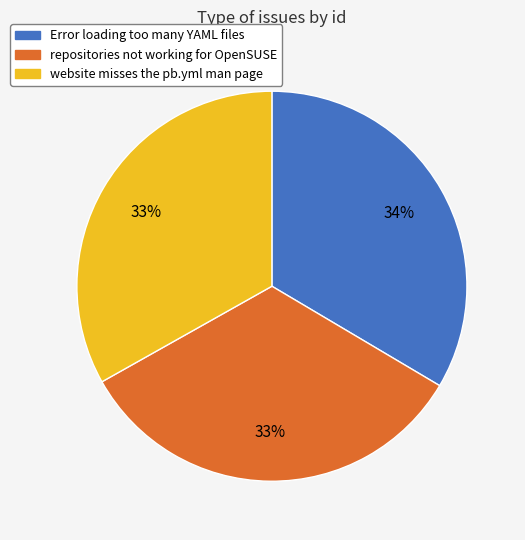

True or false: repositories not working for OpenSUSE accounts for 39% of the total.

False